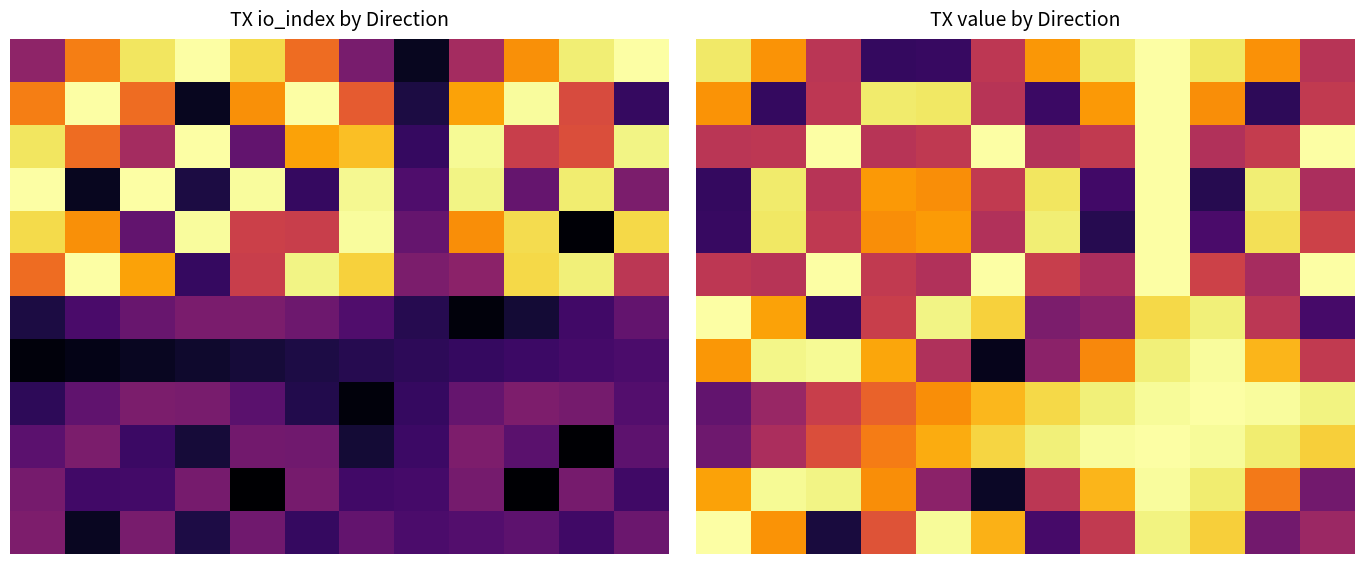

Count the 4 values in the range 0 to 1.

12